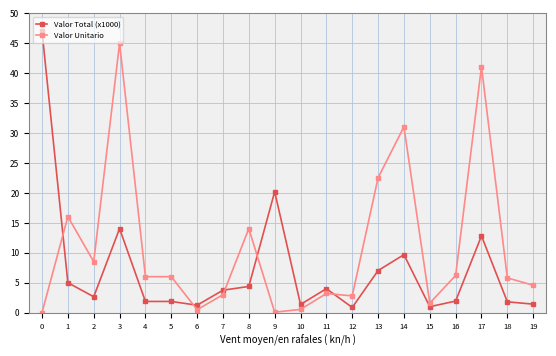

What is the difference between the maximum and minimum values in the Valor Unitario series?

45.0